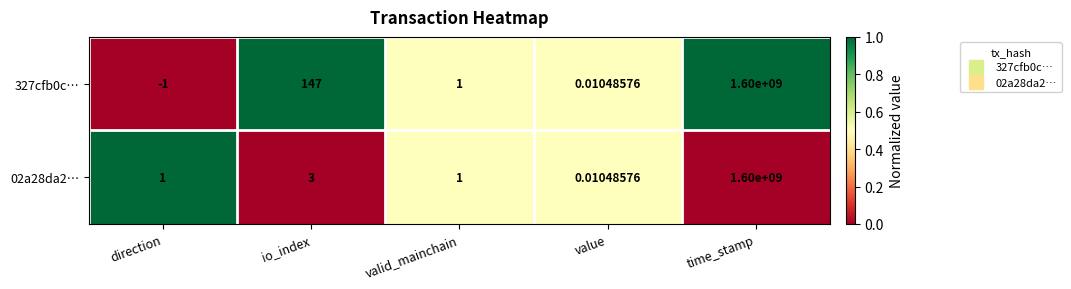

At which label is 327cfb0c… closest to 799999999?

io_index